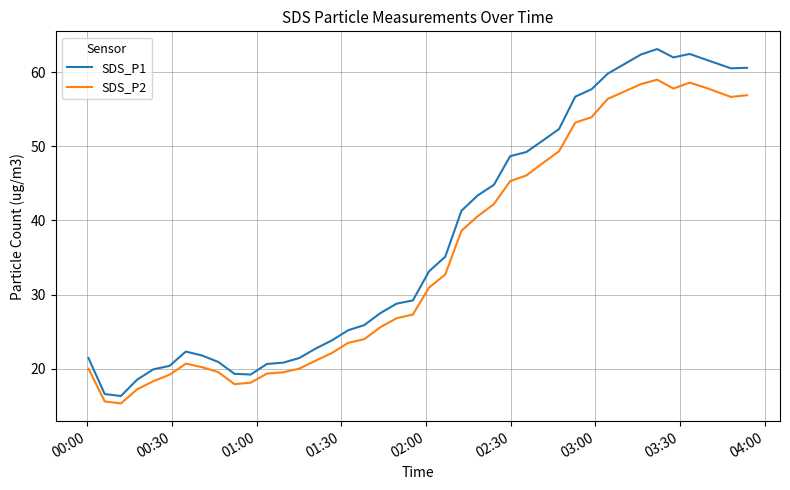

How many distinct data groups are displayed?

2